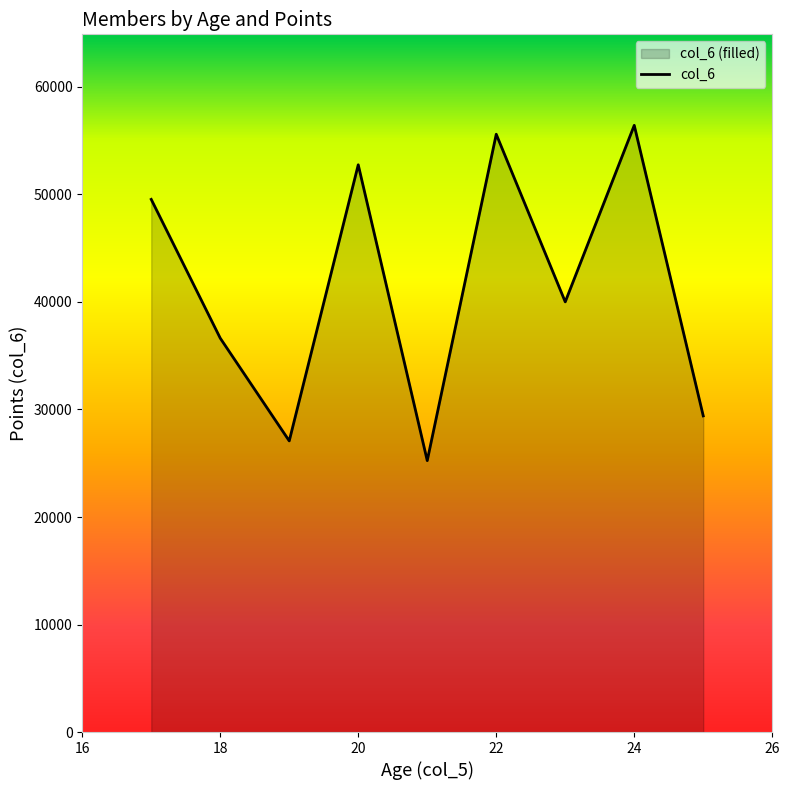

Approximately how many times larger is the value at 20 compared to 18?

1.4